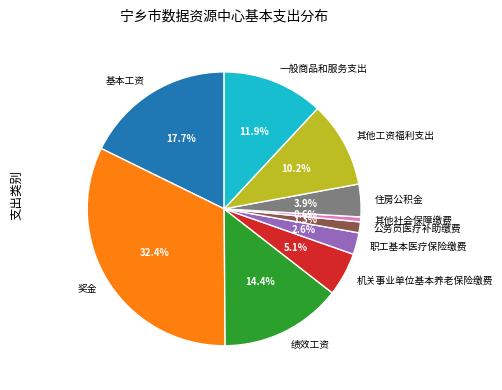

Which slice is the largest?

奖金